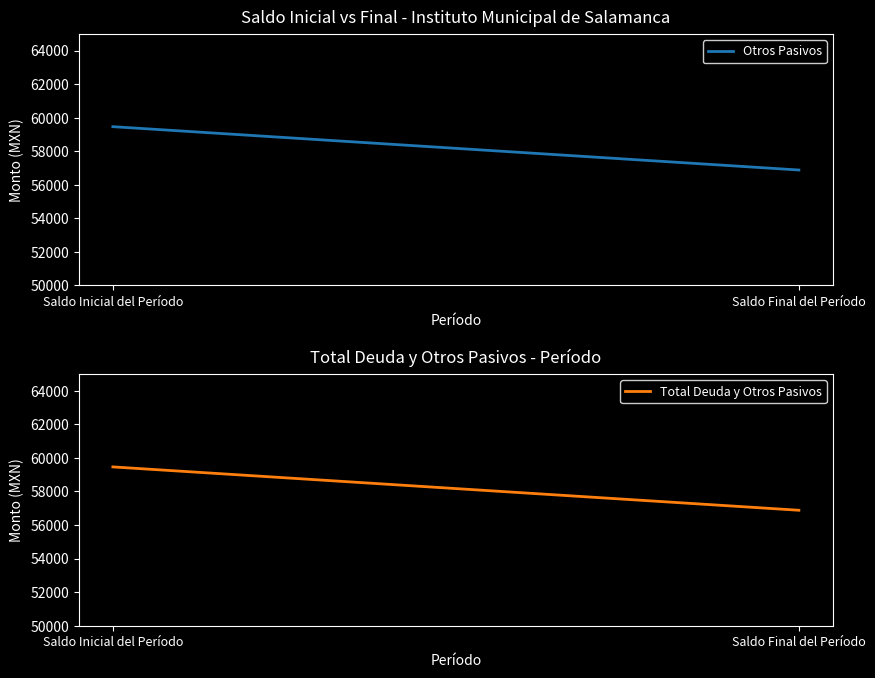

What are all the series names shown in the legend?

Otros Pasivos, Total Deuda y Otros Pasivos